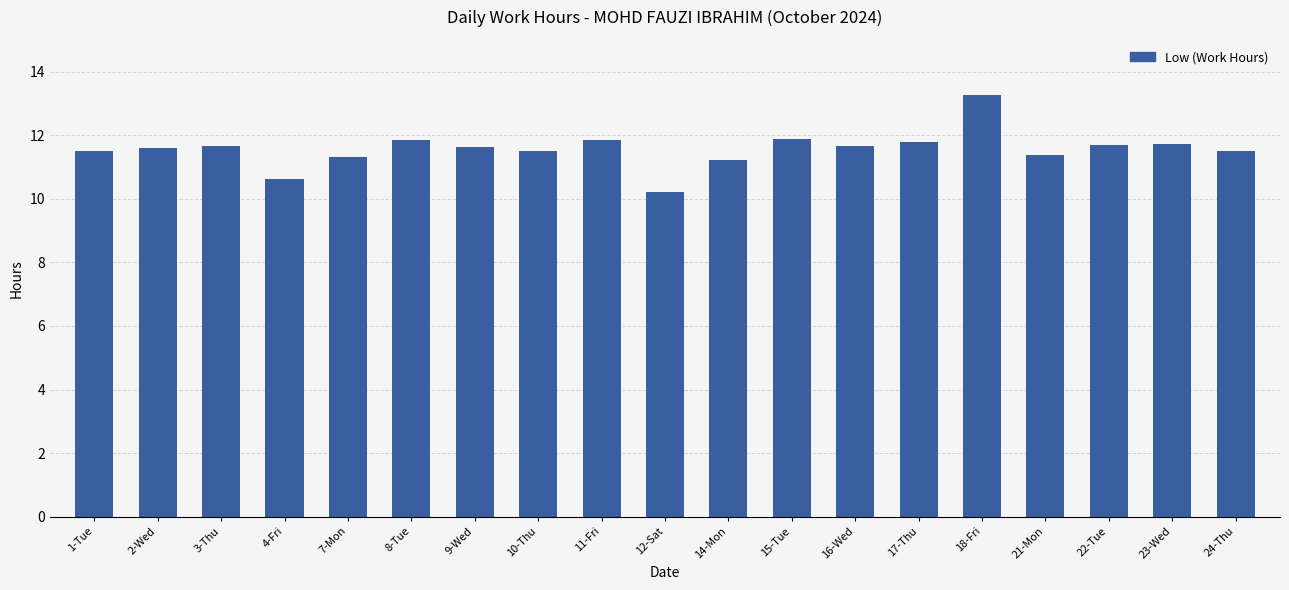

Are the bars horizontal?

No